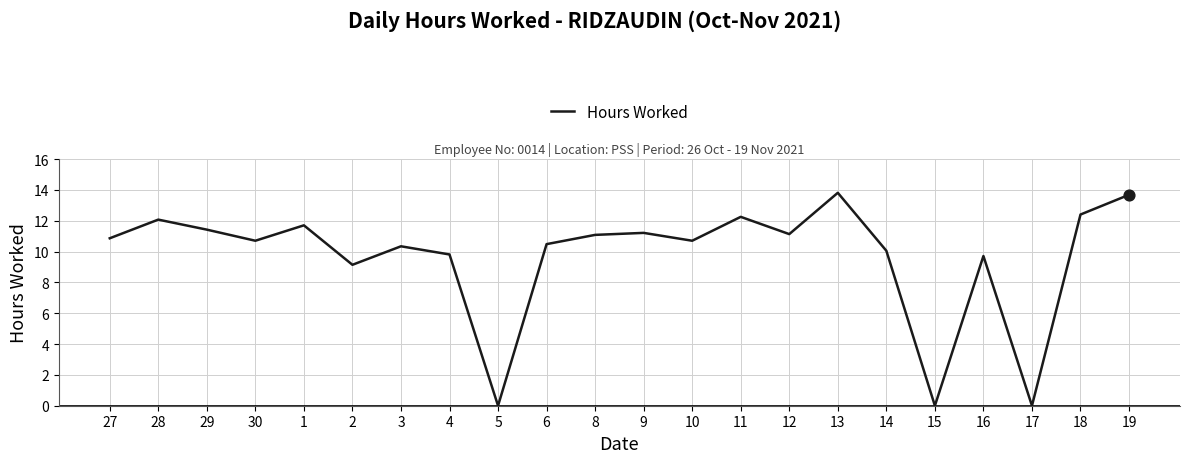

What is the change in value from 29 to 11?

+0.8